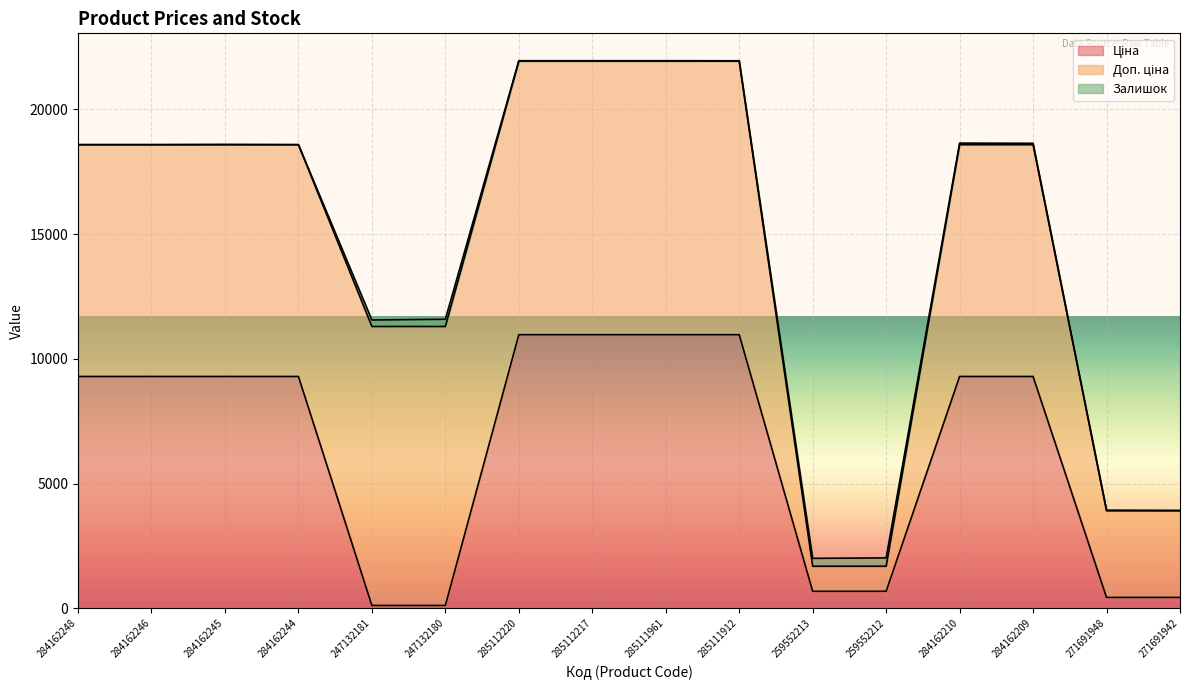

Where does the Ціна series first go above 9290?

284162248